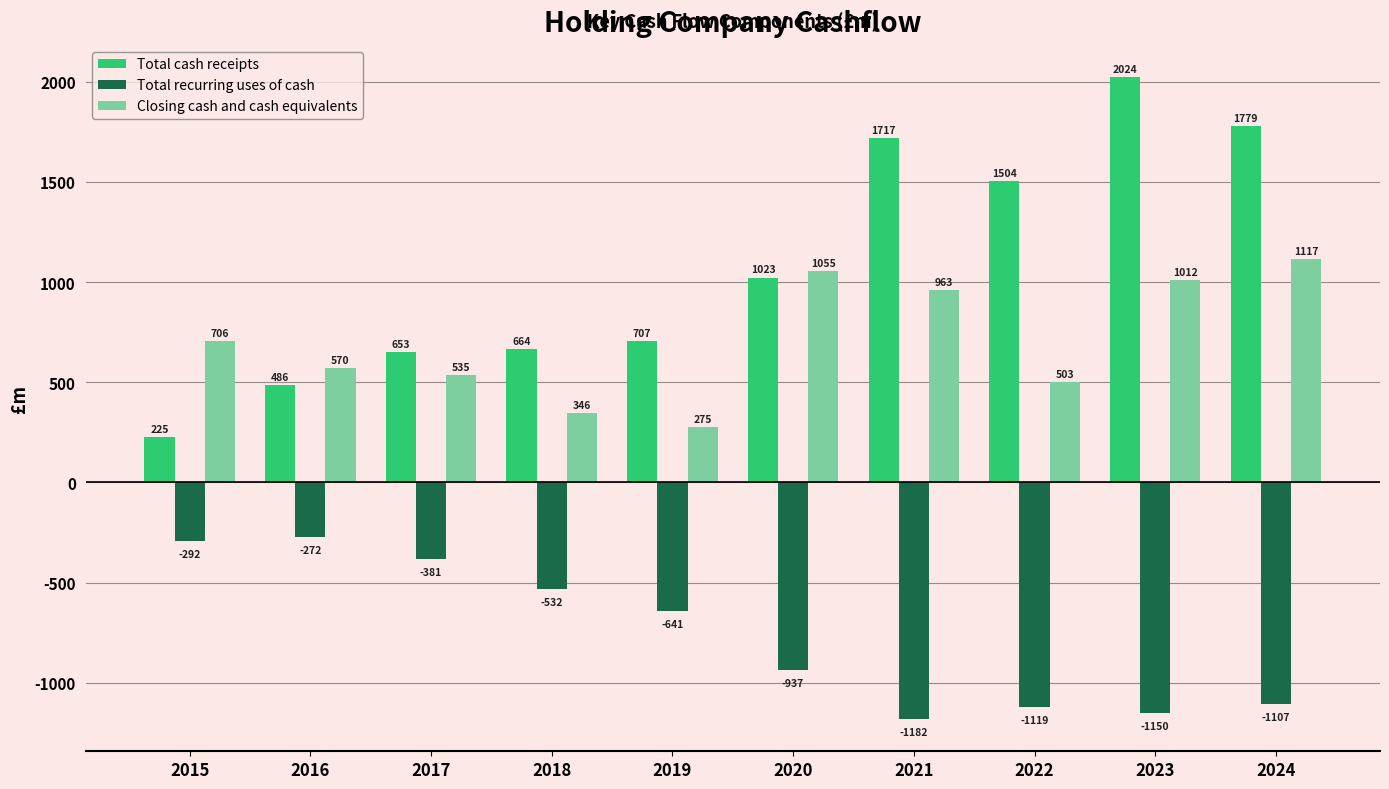

How many groups of bars are there?

10